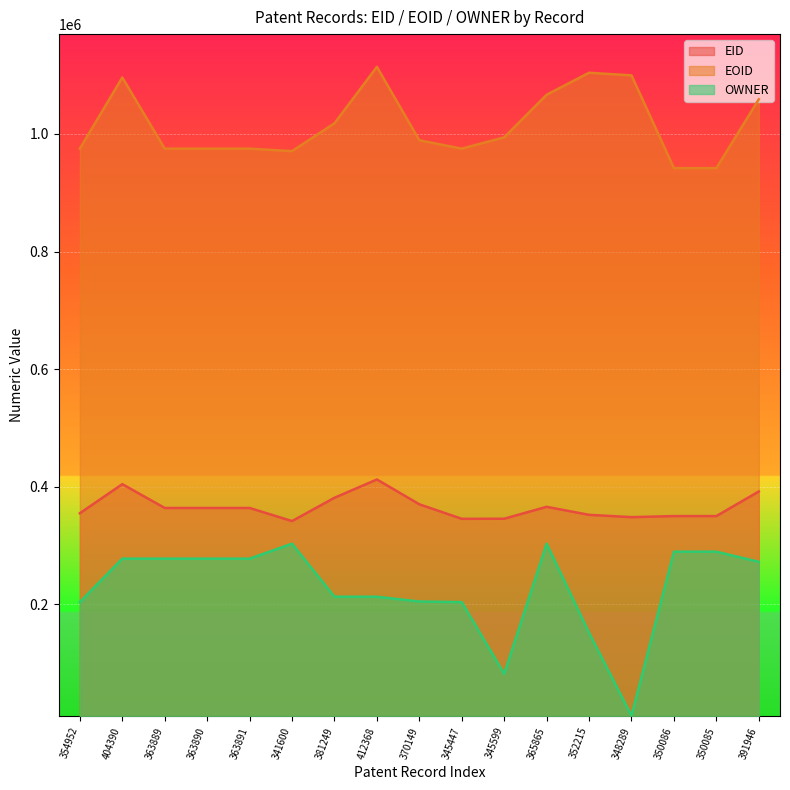

The EOID series shows 524669 at 381249. True or false?

False